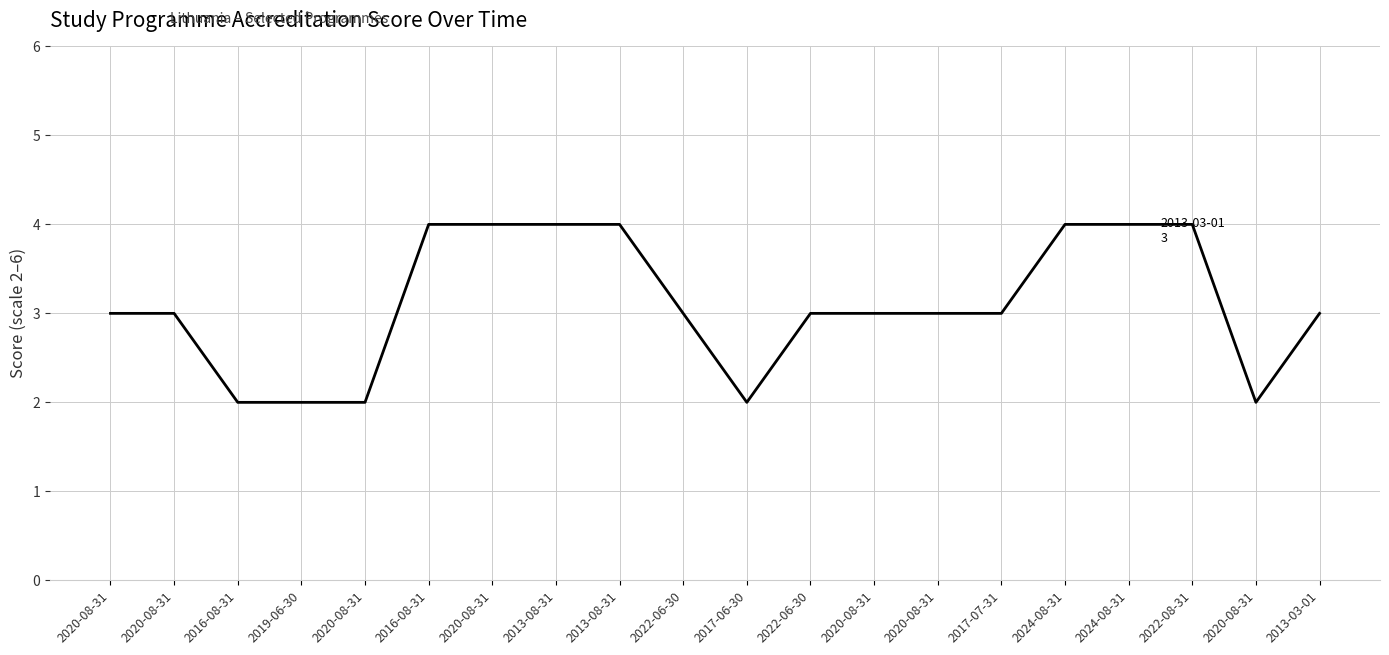

How many lines are shown in the chart?

1